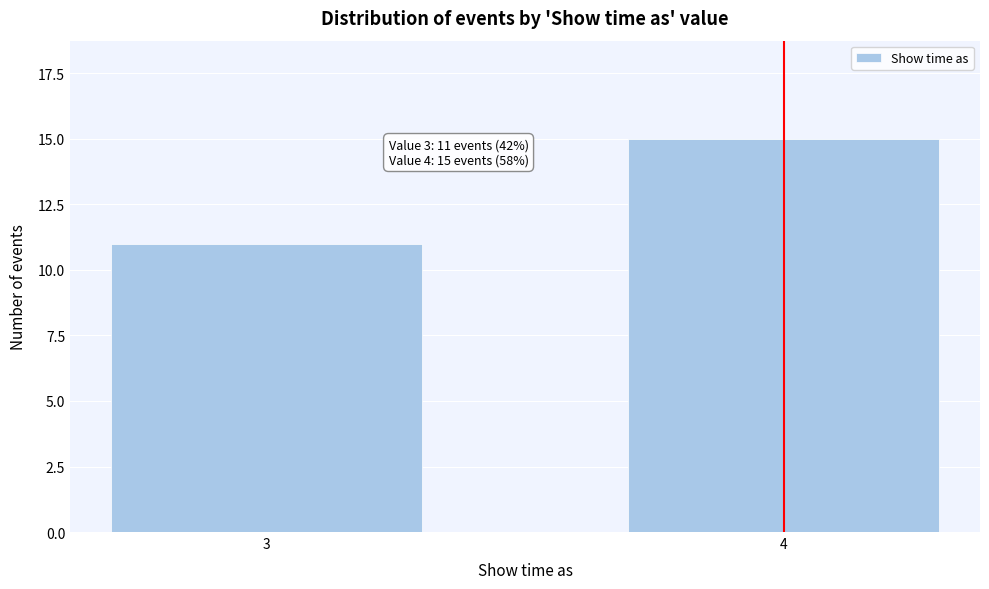

Reading left to right, list all the values displayed in this chart.

3=11	4=15